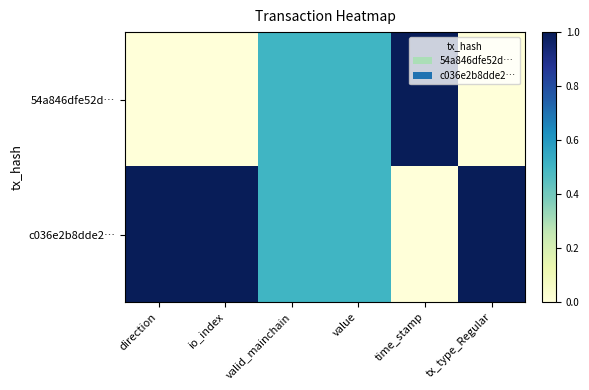

Rank the series by their maximum value, from lowest to highest.

c036e2b8dde2…, 54a846dfe52d…